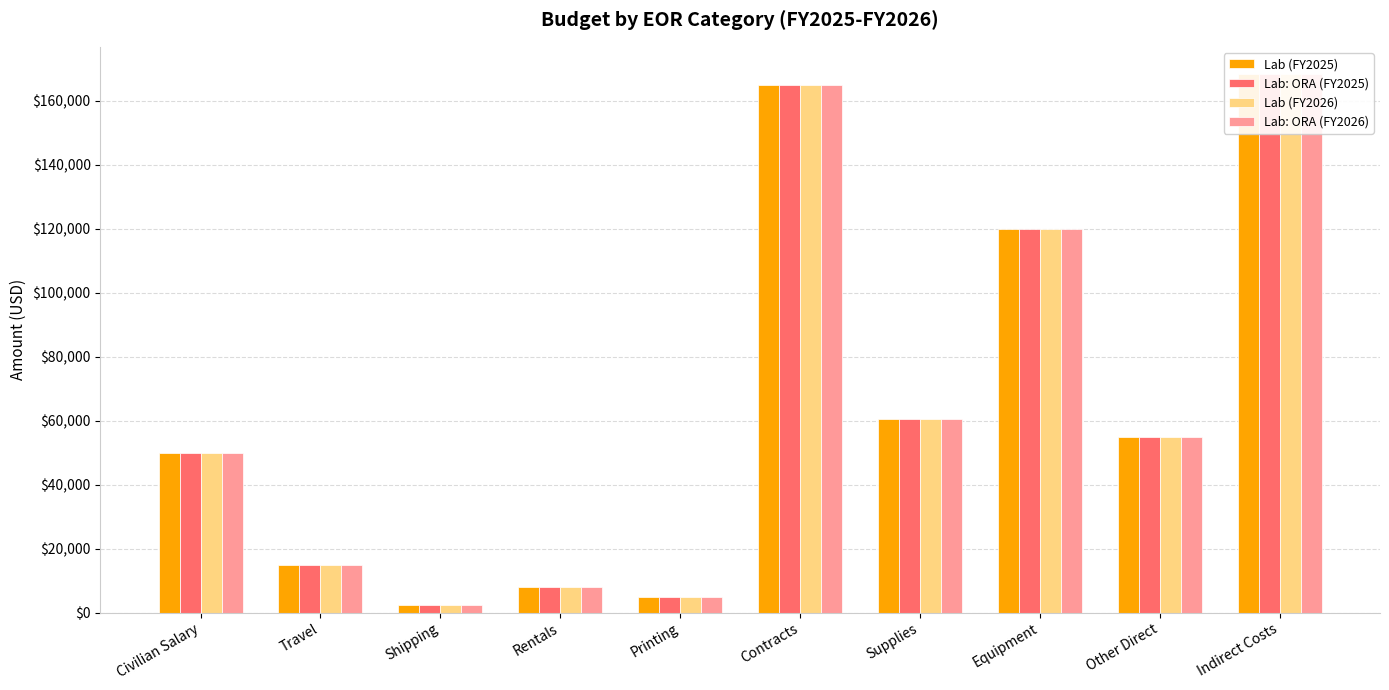

What is the label of the 6th bar from the right?

Printing